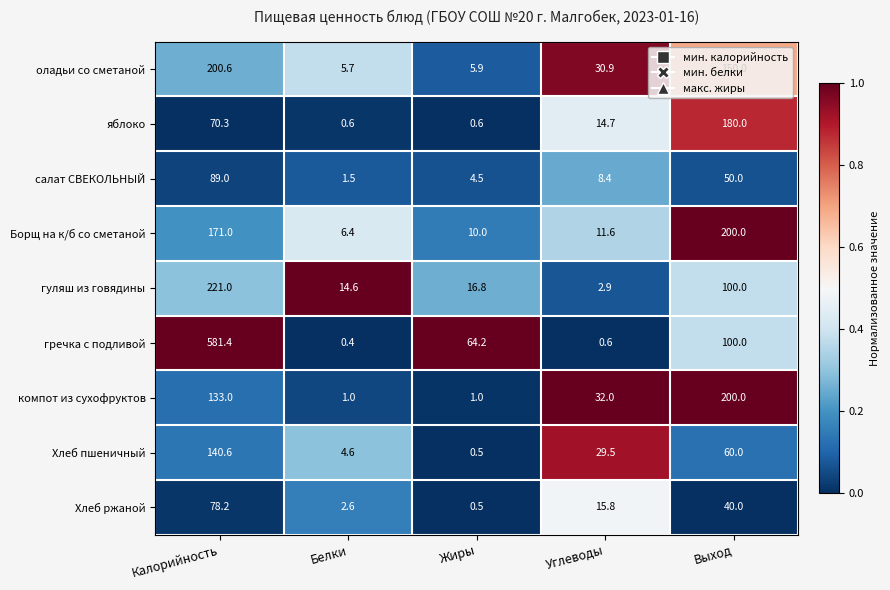

At which category is the sum across all series the highest?

Калорийность